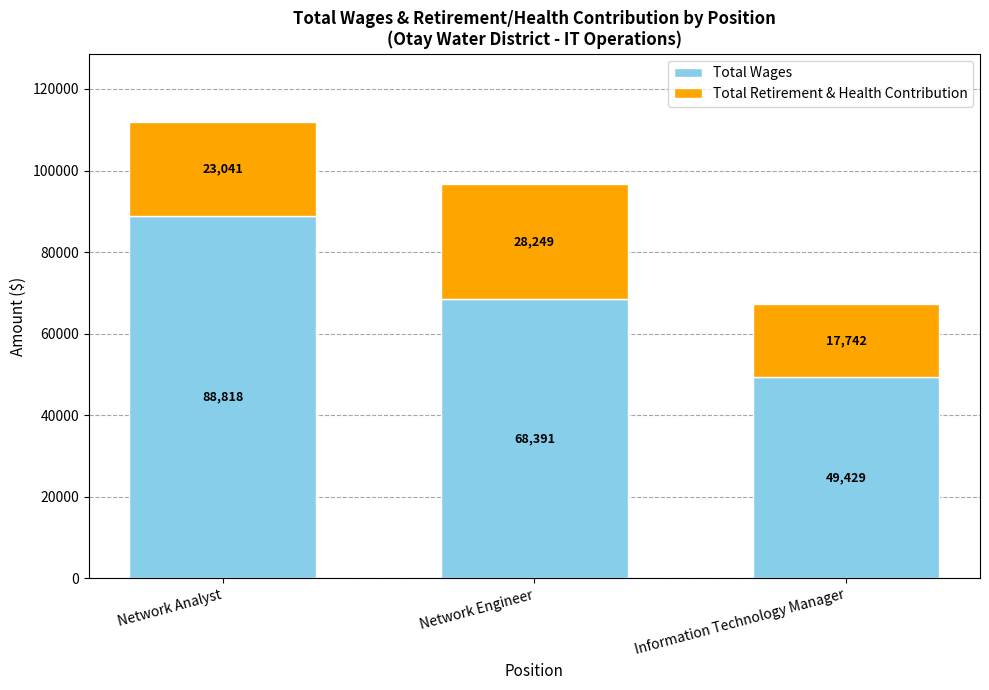

At which category is the sum across all series the highest?

Network Analyst